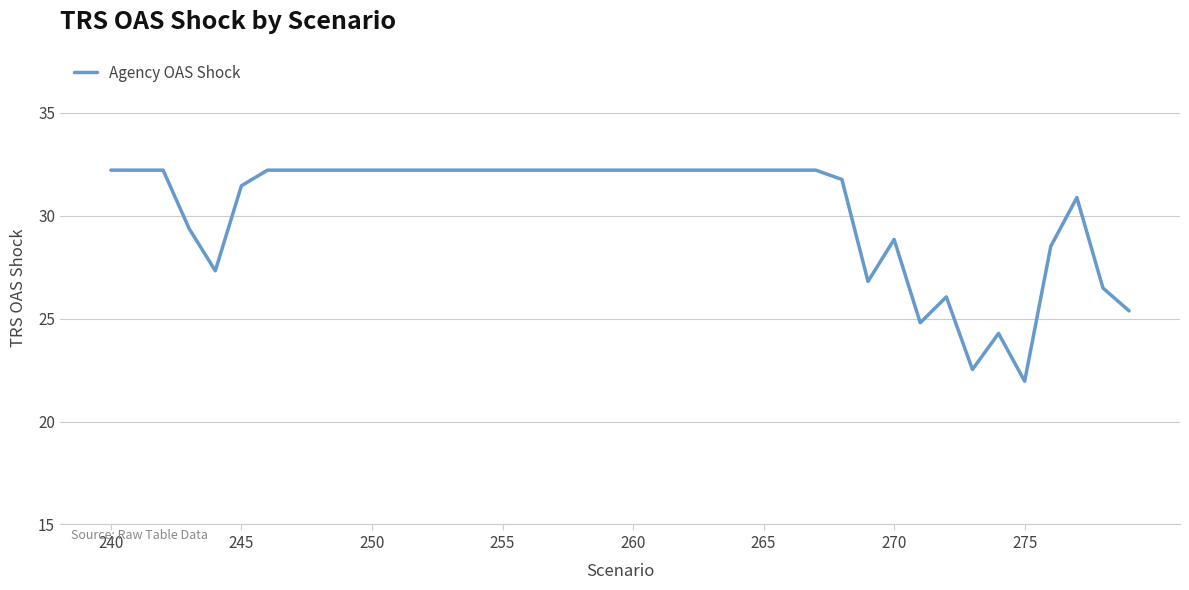

What is the average value?

30.3